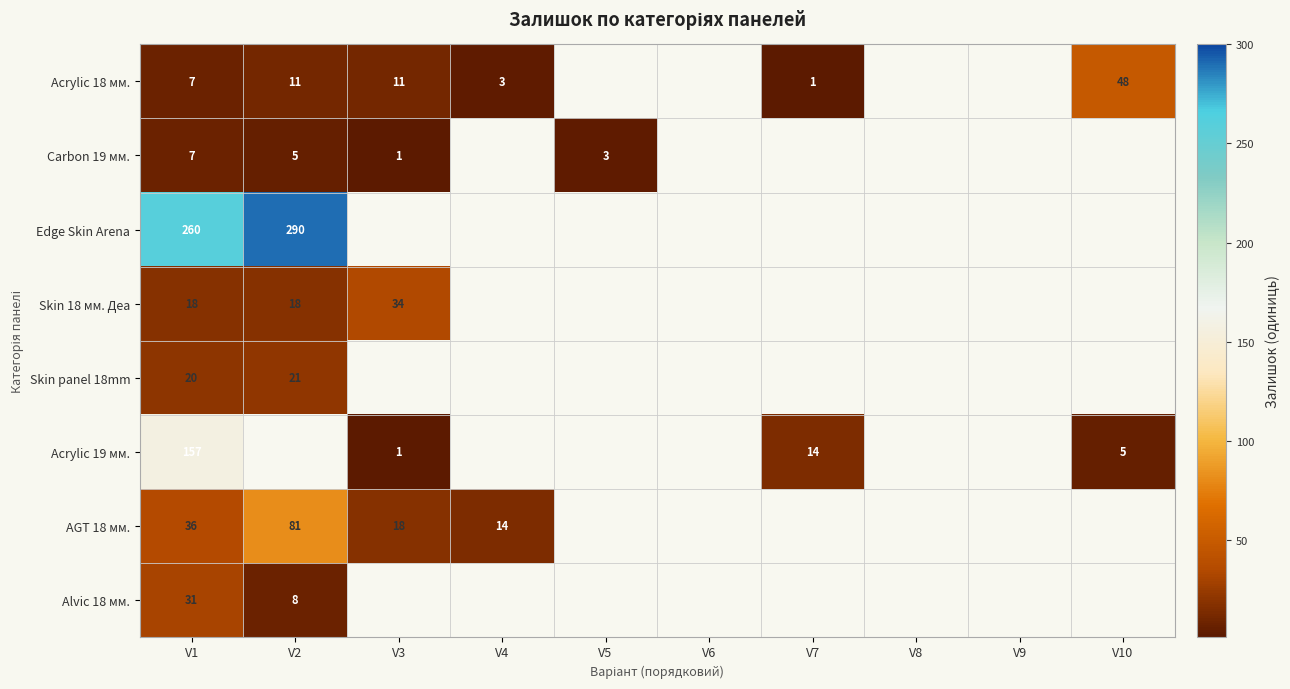

Which has a higher value, V6 or V2?

V2